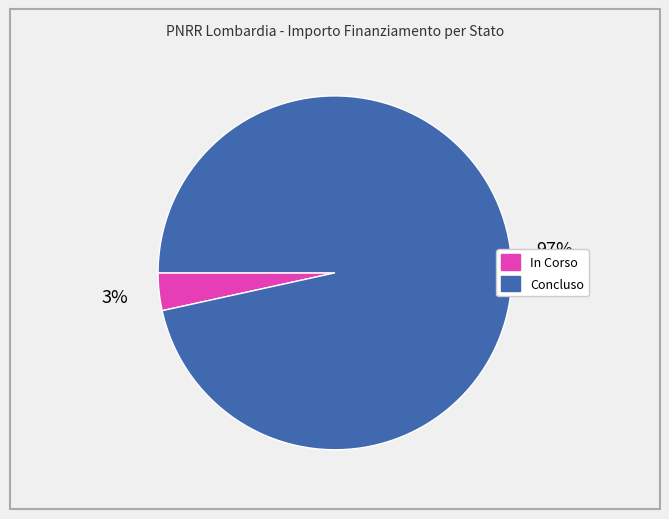

Combined, do Concluso and In Corso account for over 50%?

Yes